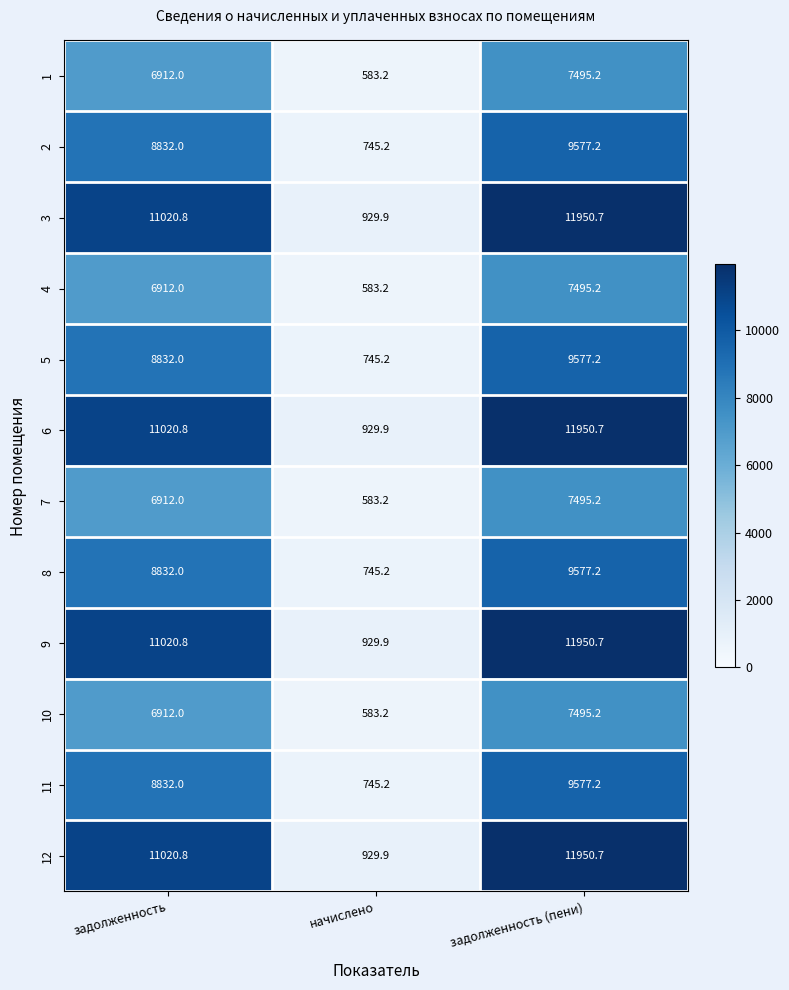

How many series are shown in this chart?

12